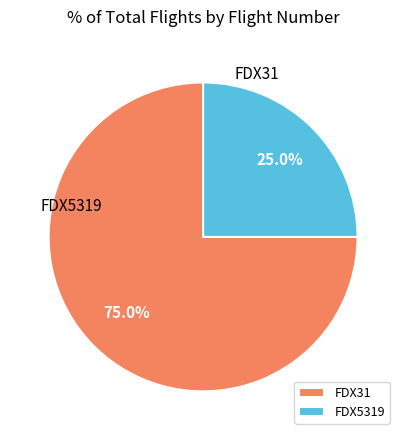

Which category has the biggest portion of the pie?

FDX31